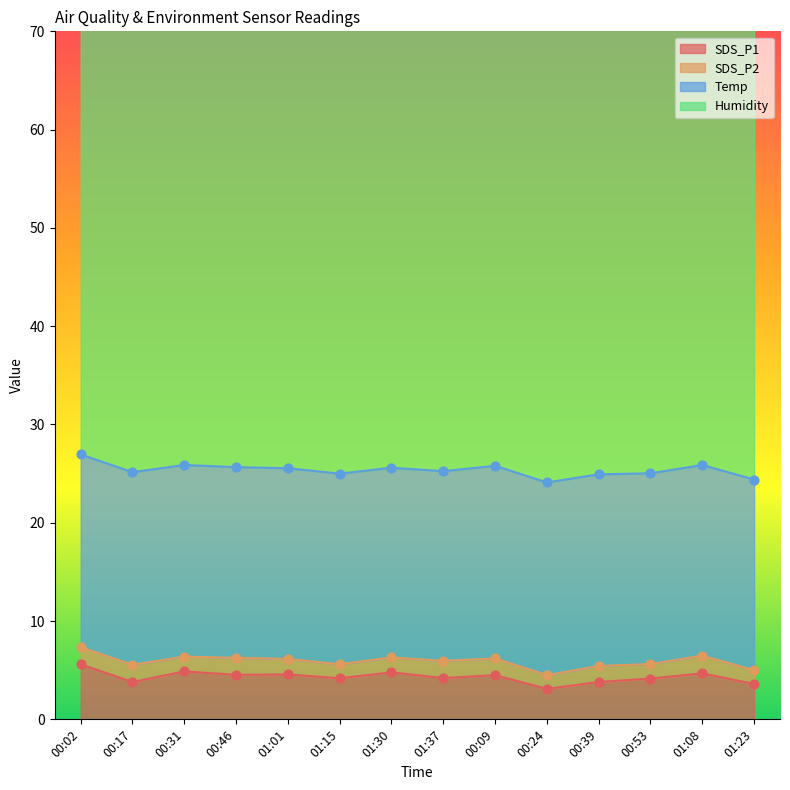

Is the value of Humidity at 00:17 greater than the value of Temp at 00:53?

Yes